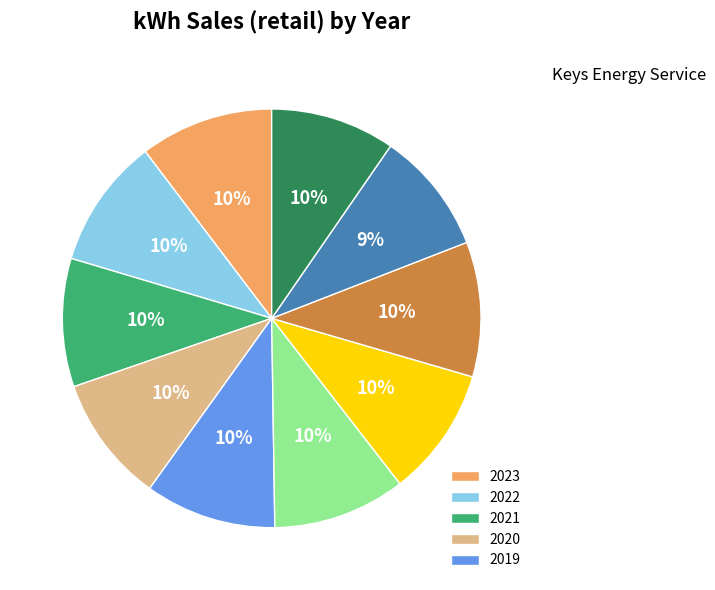

How many segments does this pie chart have?

10